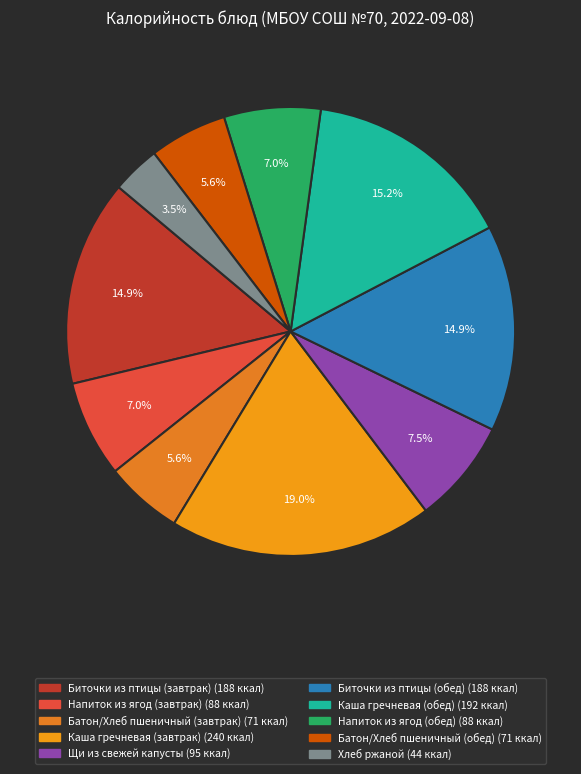

To the nearest percent, what is the average slice percentage?

10%